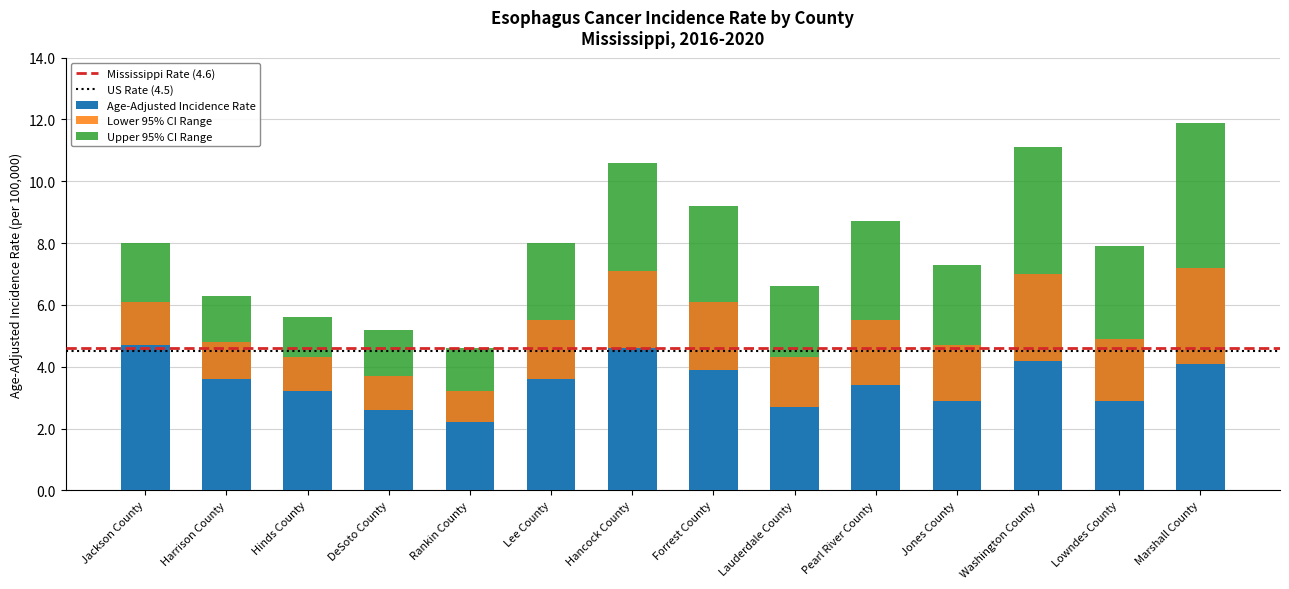

How many bars are there in total?

42